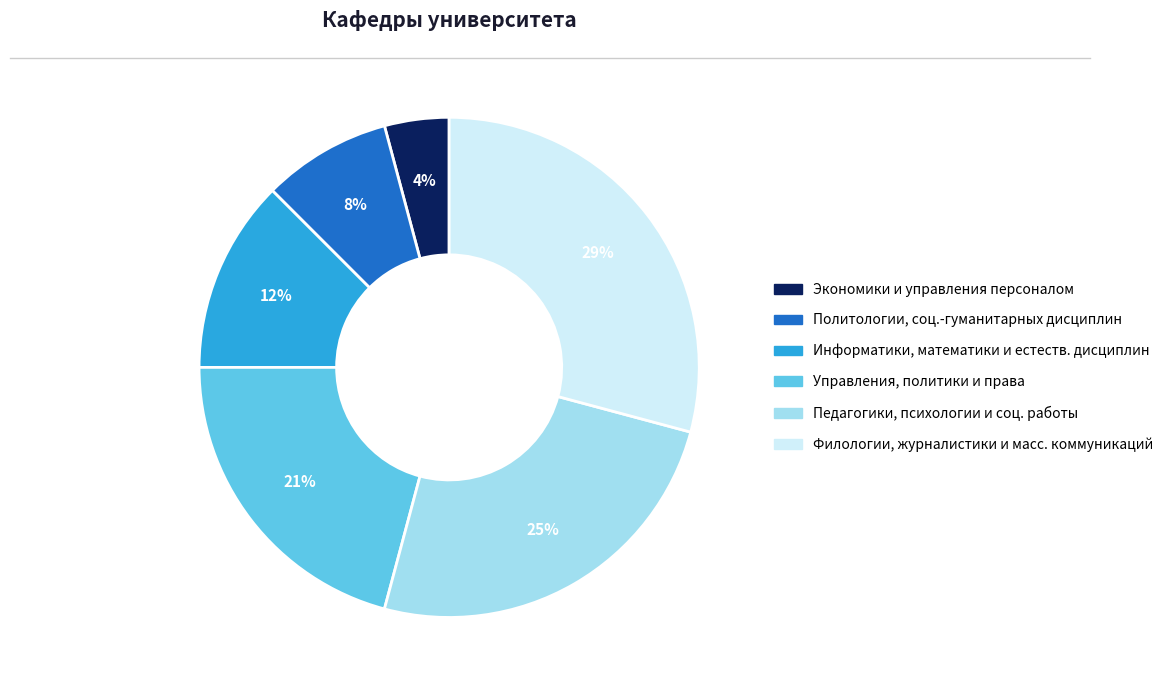

Is there a majority slice in this chart?

No